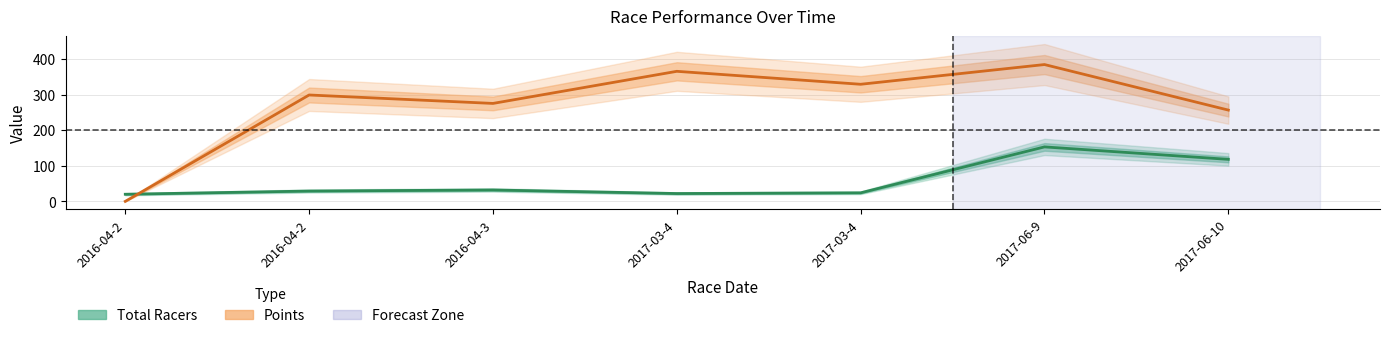

True or false: Points has a value of 495.4 at 2017-03-4.

False